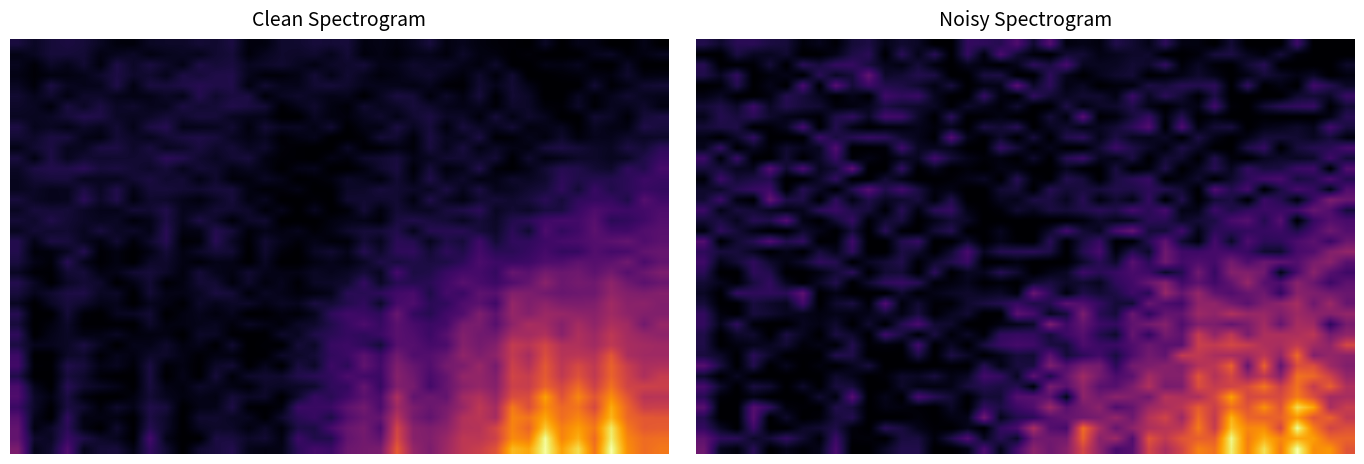

How many categories are shown in the chart?

40